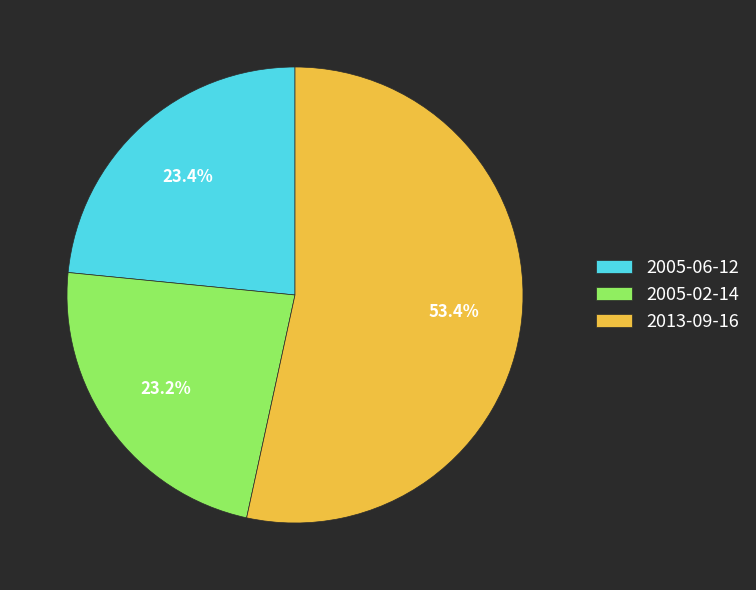

Combined, do 2013-09-16 and 2005-06-12 account for over 50%?

Yes